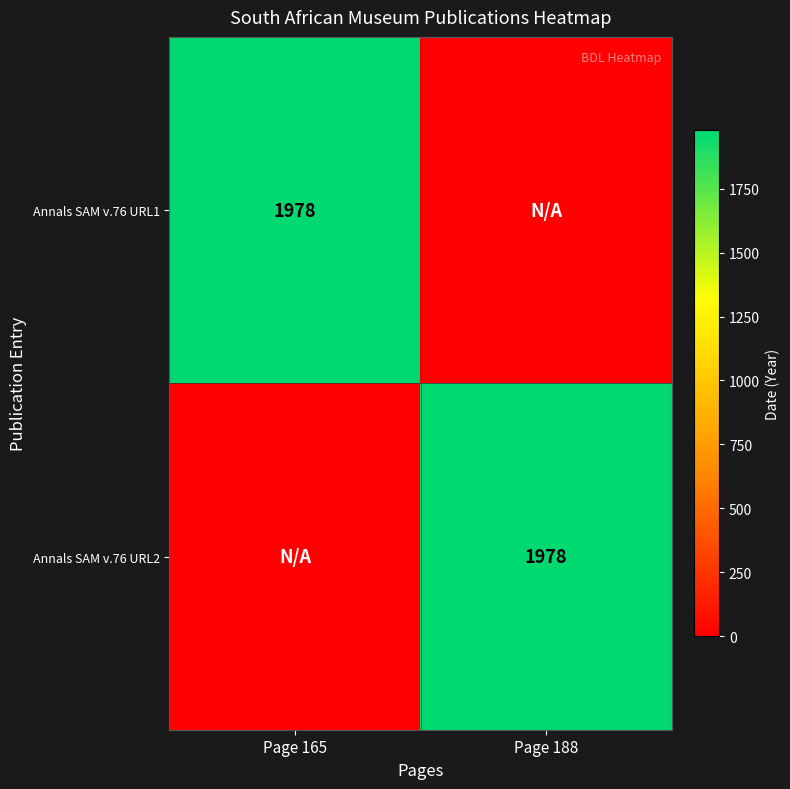

The Annals SAM v.76 URL2 series shows 1978 at Page 188. True or false?

True